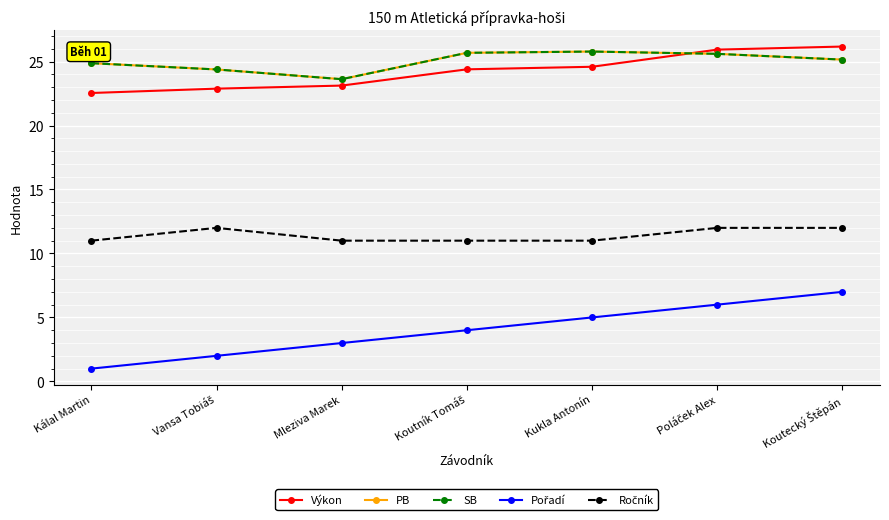

Does the chart have visible grid lines?

Yes